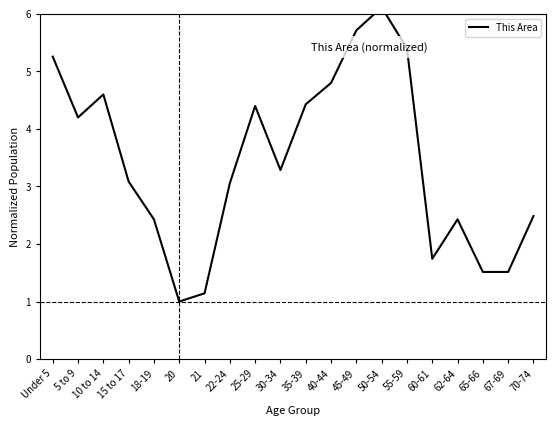

Where does the data first go above 3?

Under 5